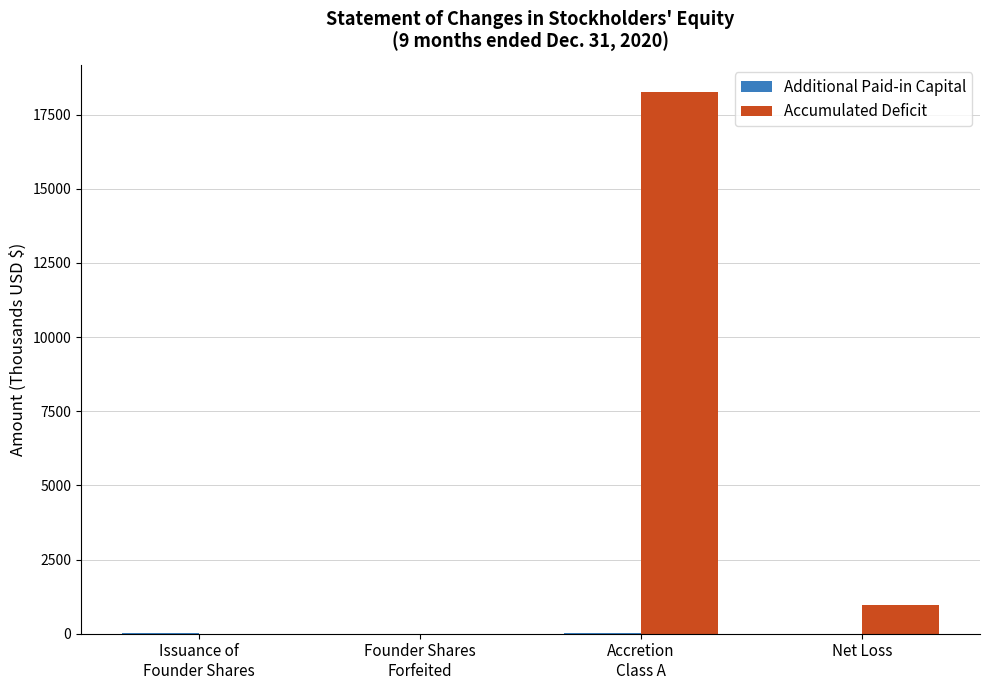

At which label is Accumulated Deficit closest to 9133?

Net Loss